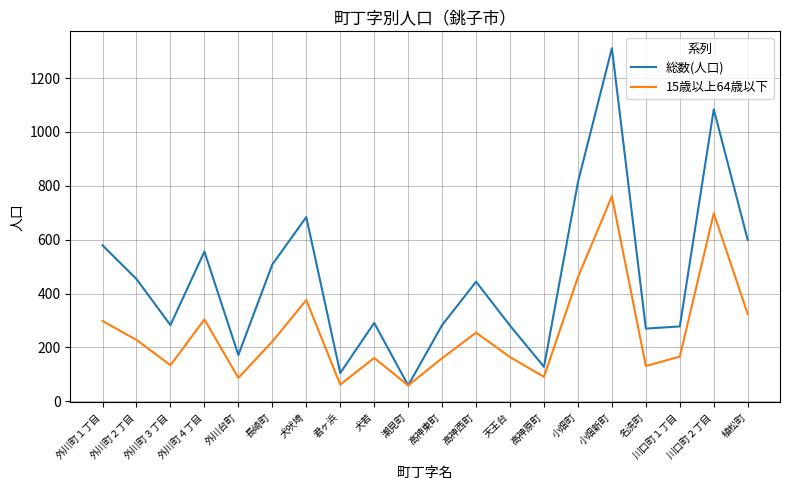

Rank the series by their average value, from lowest to highest.

15歳以上64歳以下, 総数(人口)